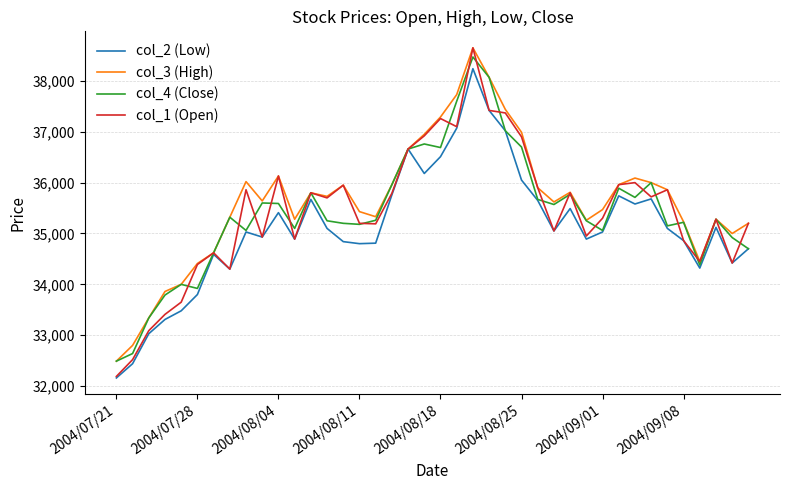

How many series are shown in this chart?

4